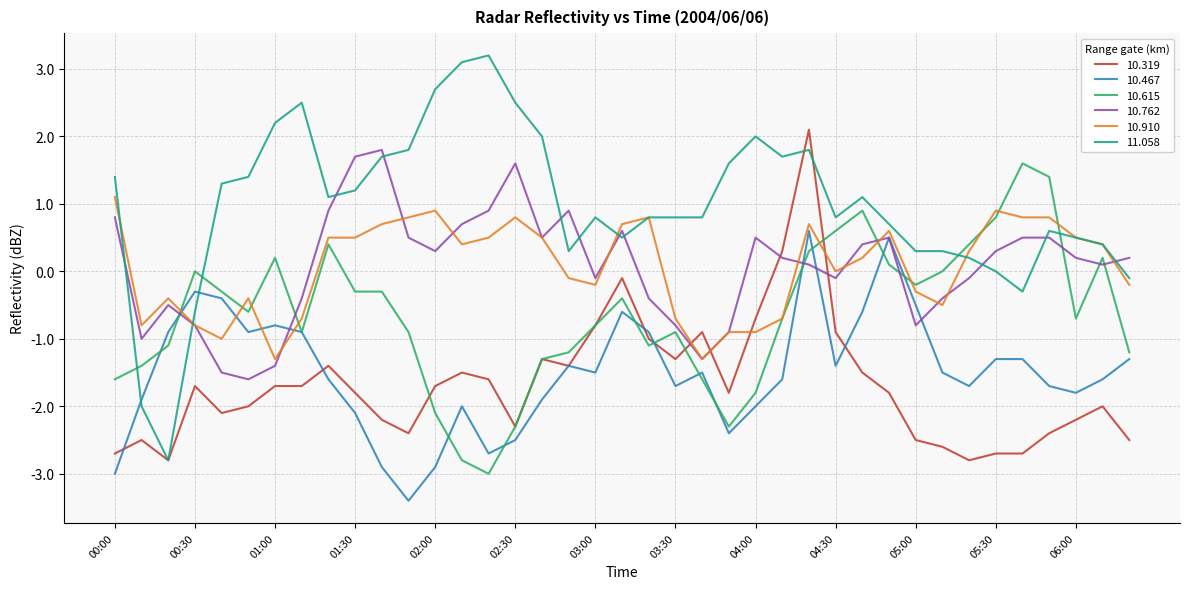

Which series has the largest range (max minus min)?

11.058